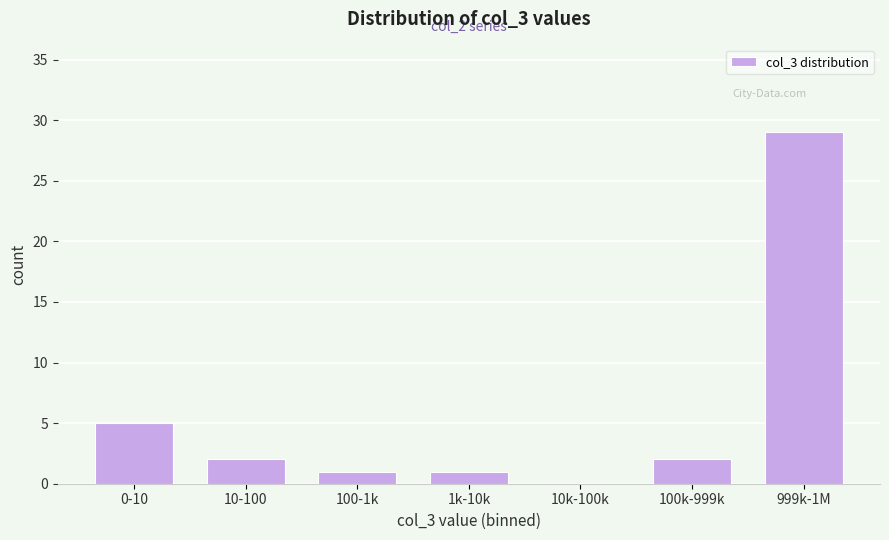

Reading right to left, transcribe all the data shown in this chart.

999k-1M=29	100k-999k=2	10k-100k=0	1k-10k=1	100-1k=1	10-100=2	0-10=5